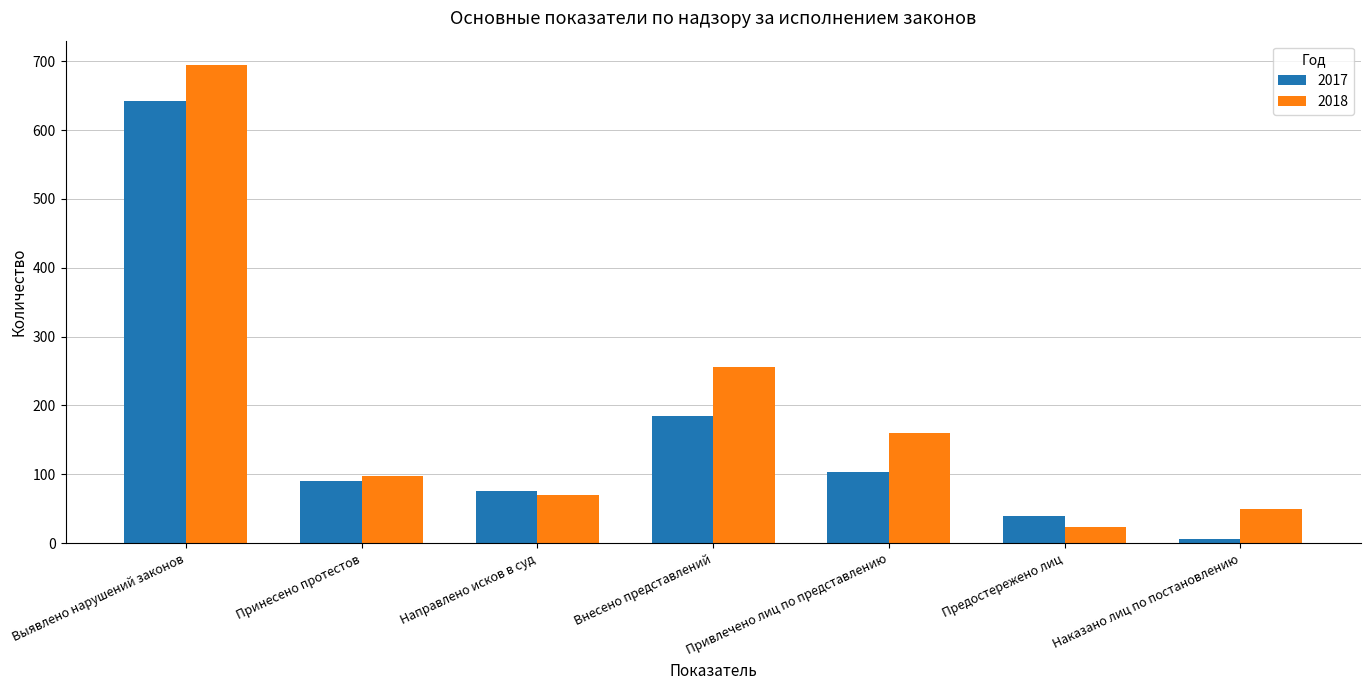

The 2018 series shows 97 at Принесено протестов. True or false?

True